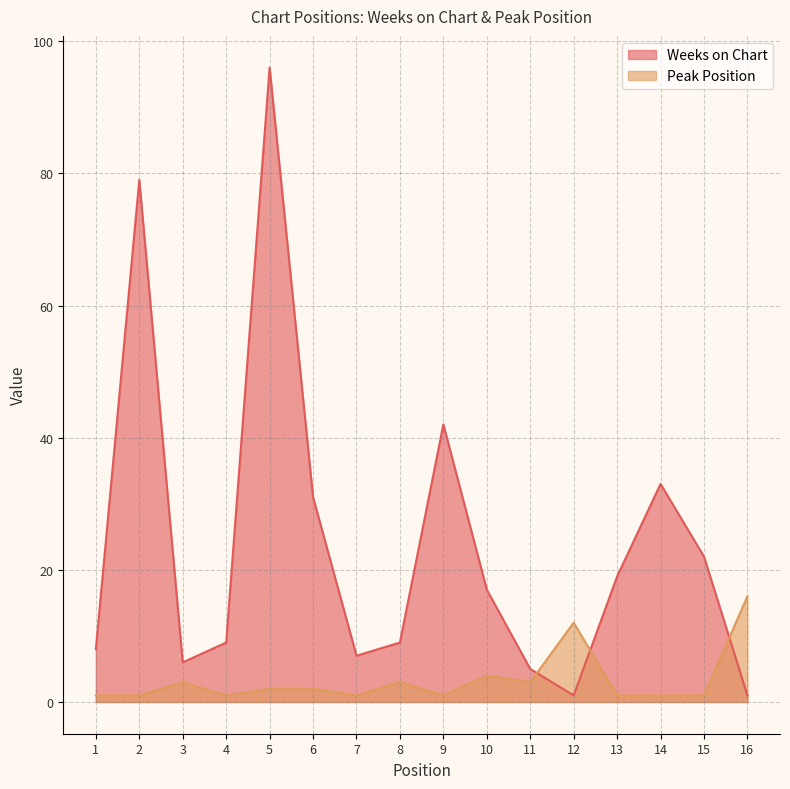

Which series has the largest range (max minus min)?

Weeks on Chart